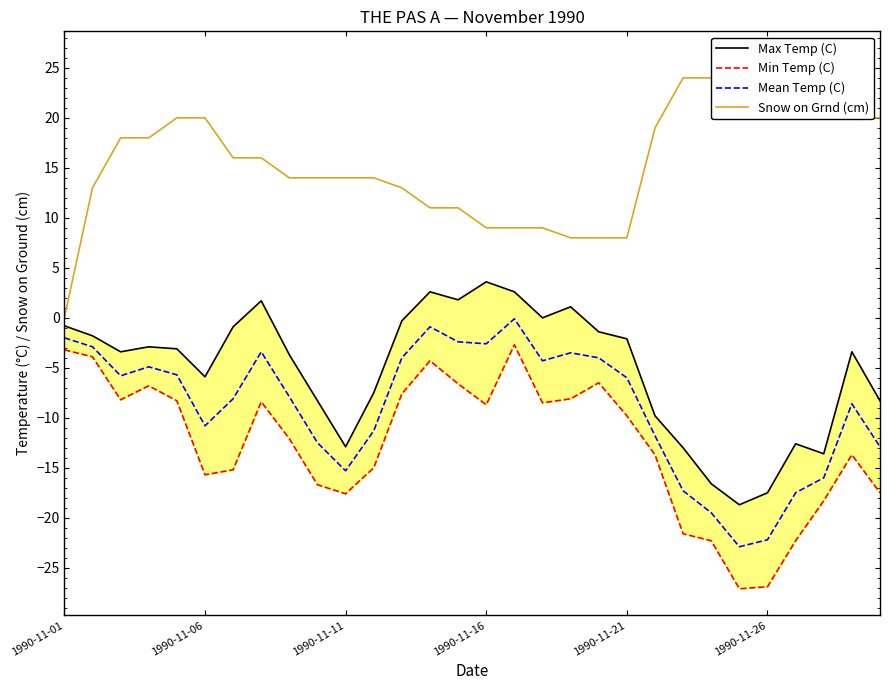

What is the minimum value shown in the chart?

-27.1